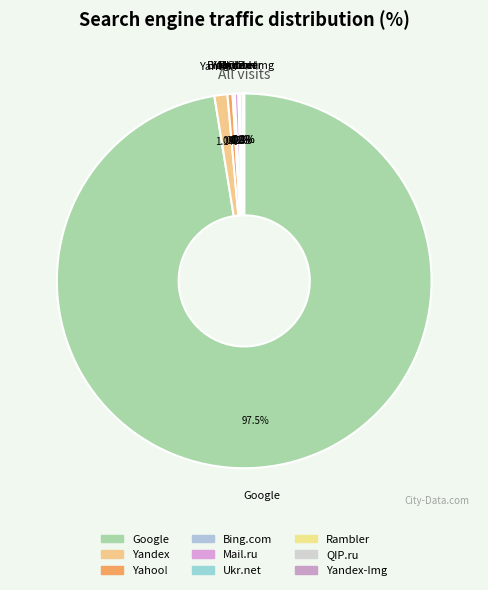

Is there any slice that represents more than half of the pie?

Yes